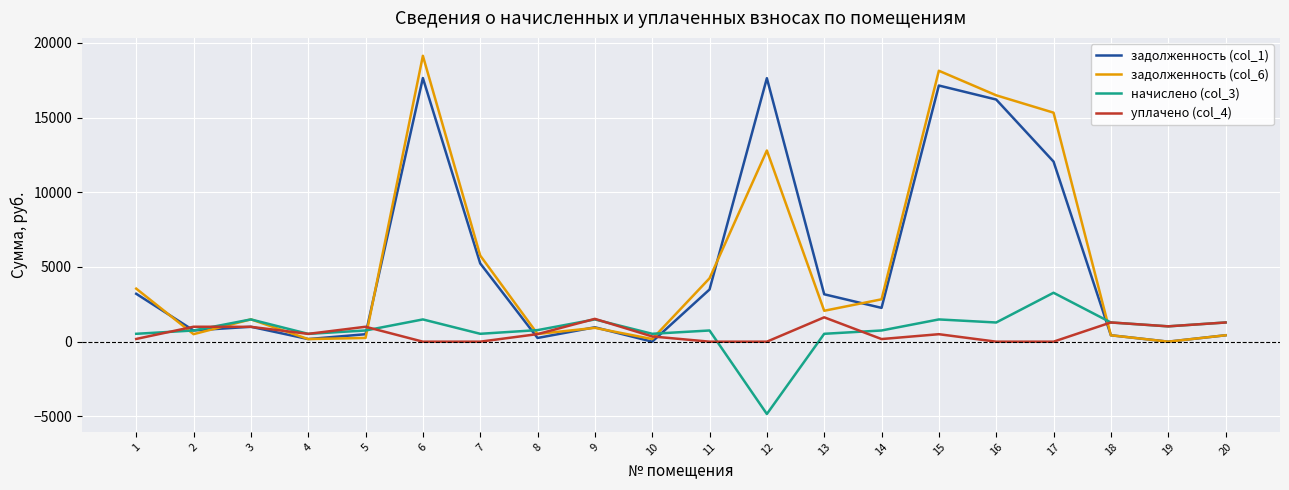

How many categories are shown in the chart?

20